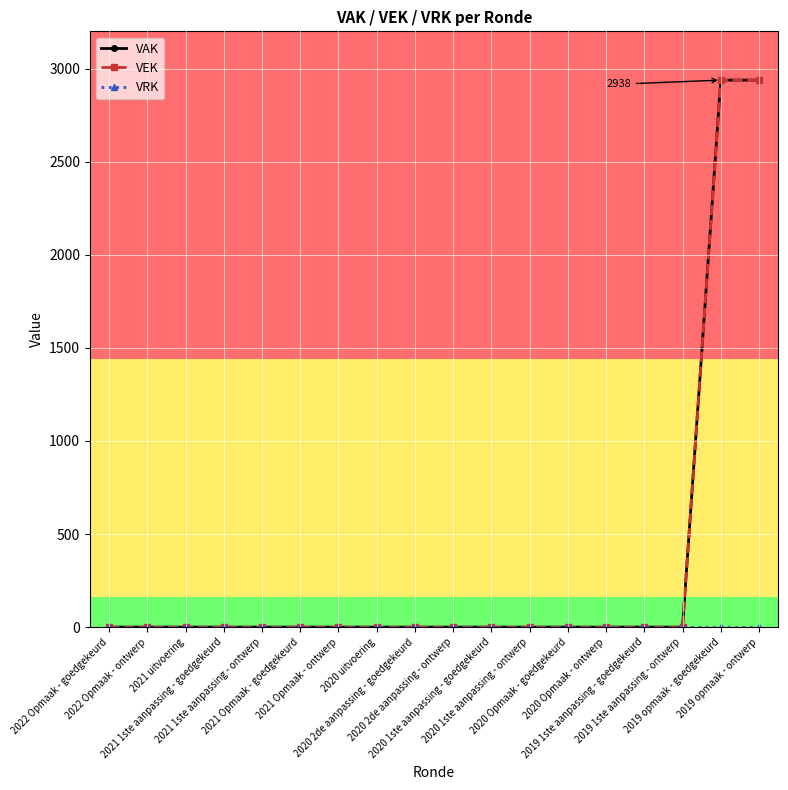

Rank the series by their maximum value, from lowest to highest.

VRK, VAK, VEK